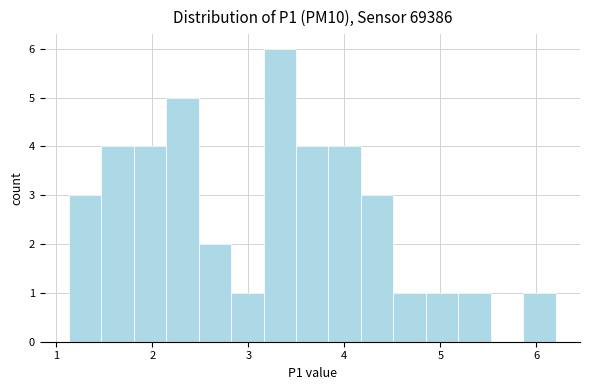

Around what value on the x-axis is the tallest bar? Give the approximate position of its centre, as read against the axis.

3.3